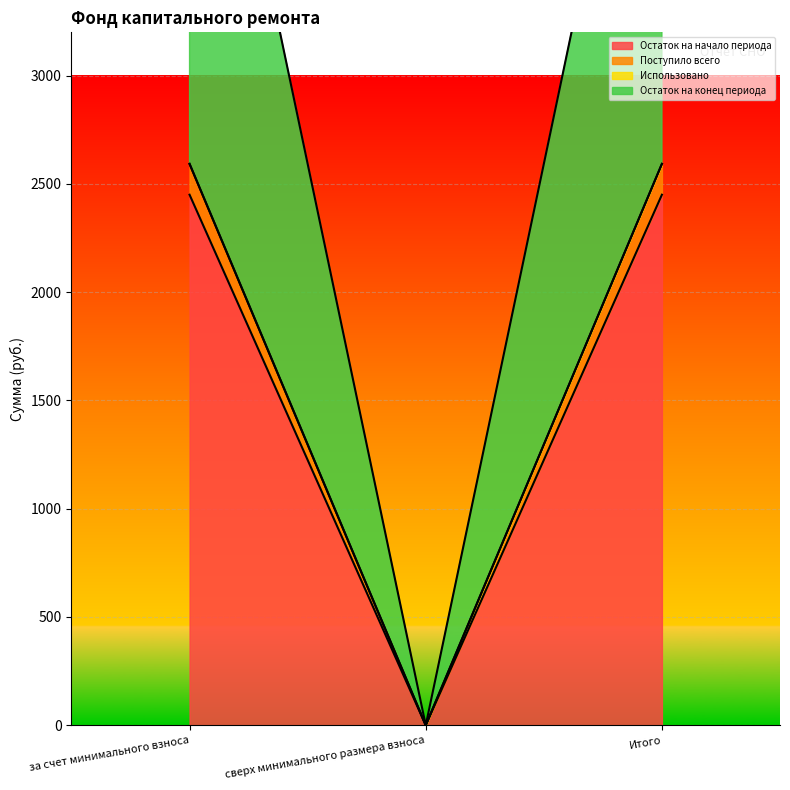

The Остаток на начало периода series shows 3801.8 at за счет минимального взноса. True or false?

False